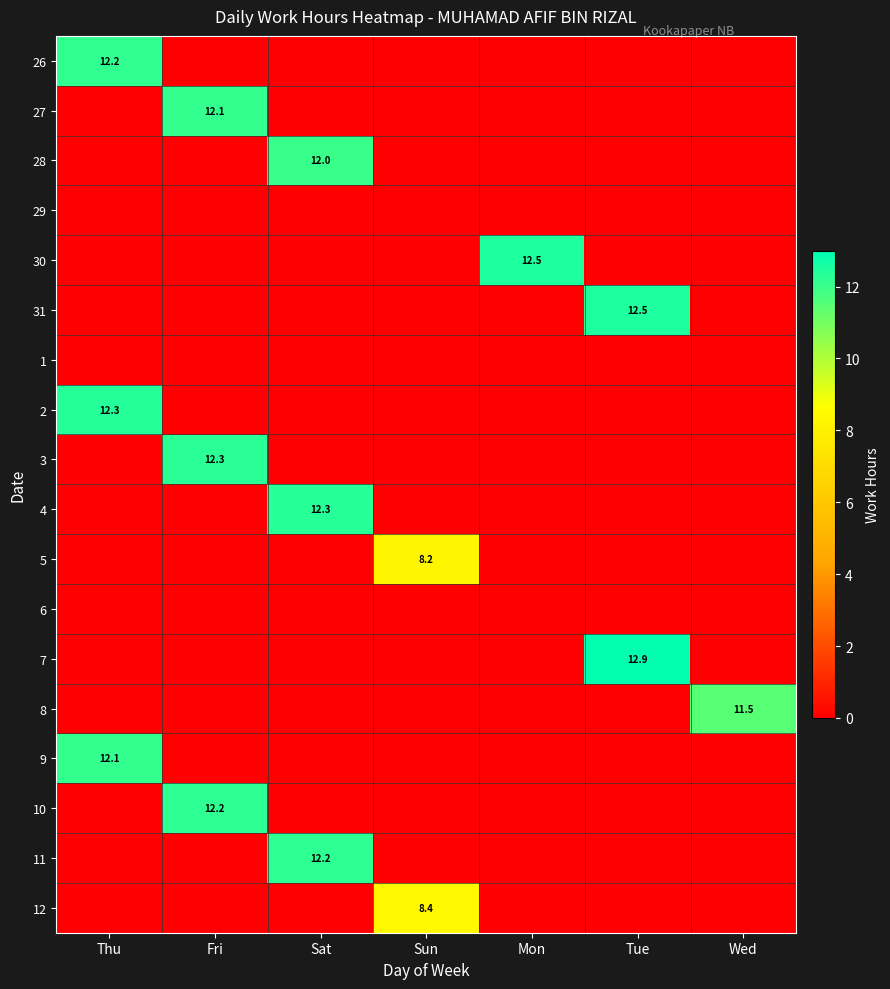

True or false: 28 has a value of 7.1 at Sat.

False